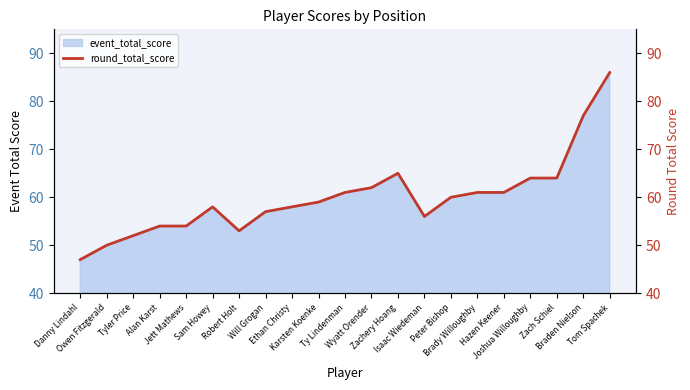

What is the smallest value displayed?

47